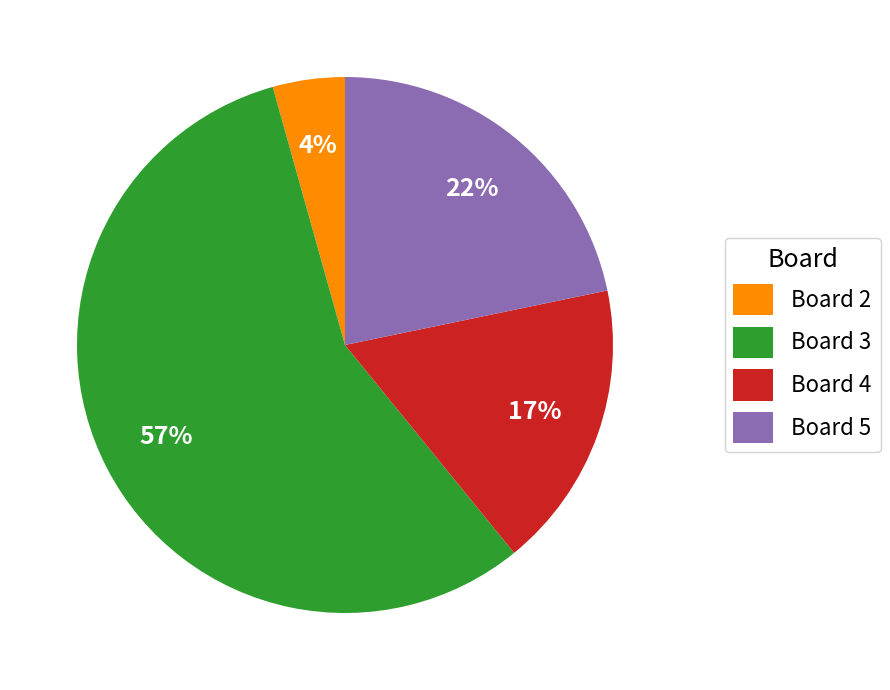

Which category has the smallest portion of the pie?

Board 2